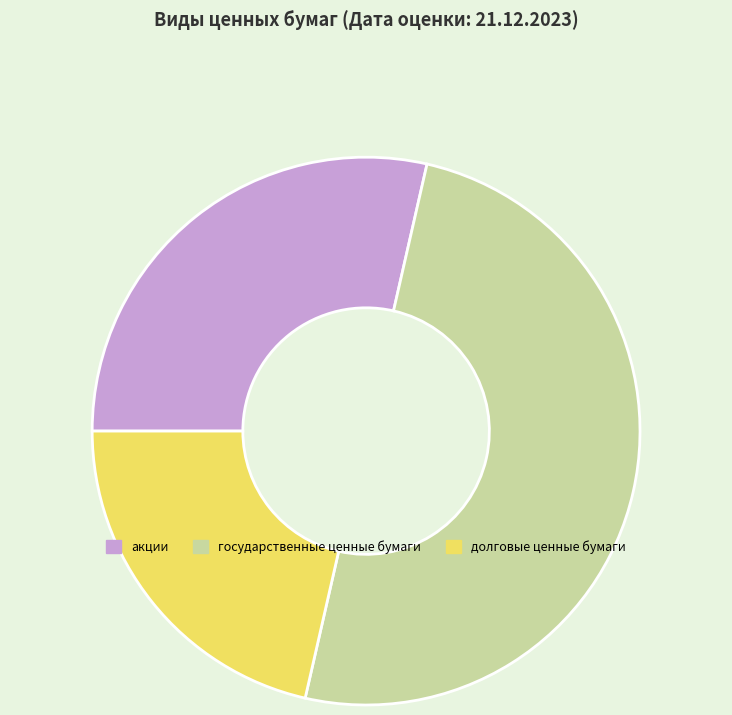

Which has a higher value, акции or государственные ценные бумаги?

государственные ценные бумаги